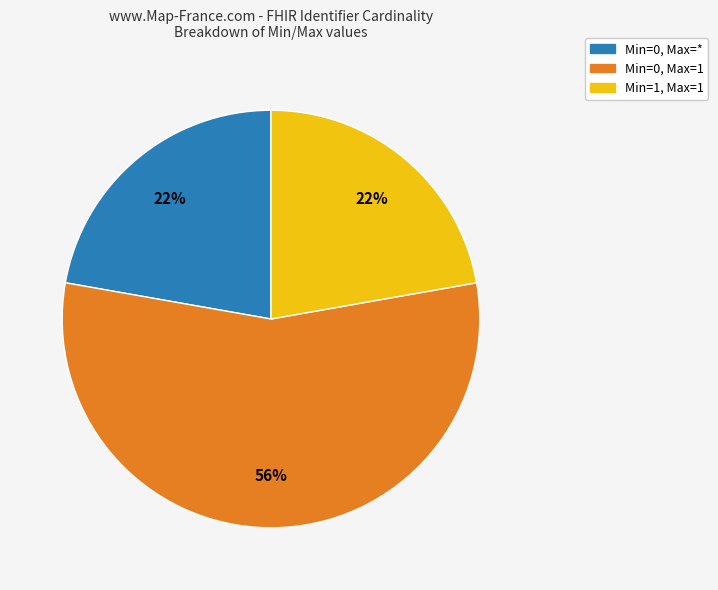

To the nearest percent, what is the average slice percentage?

33%